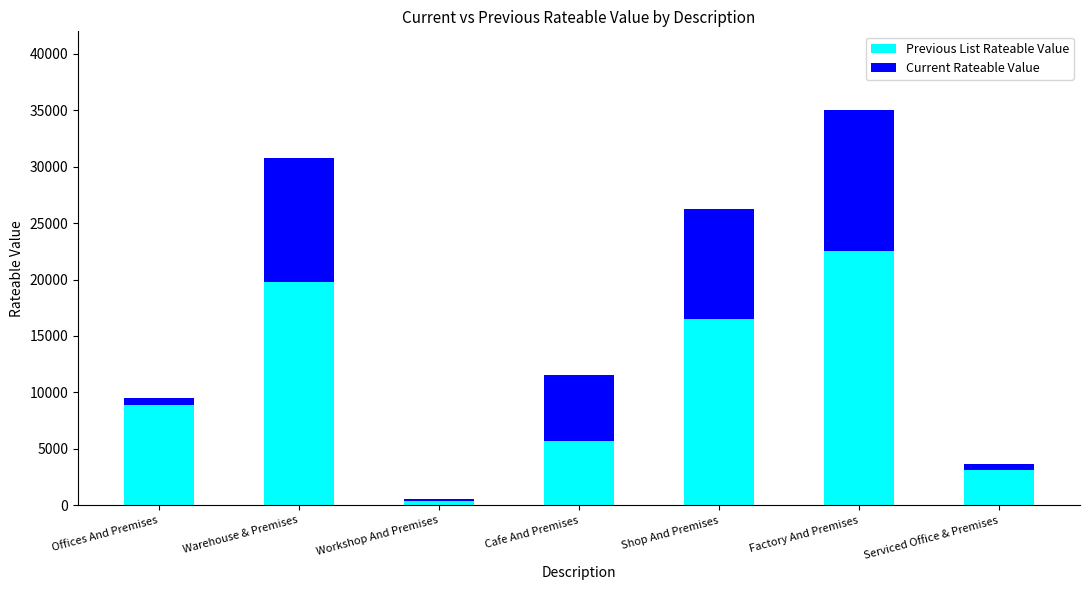

What is the total value across all series at Cafe And Premises?

11500